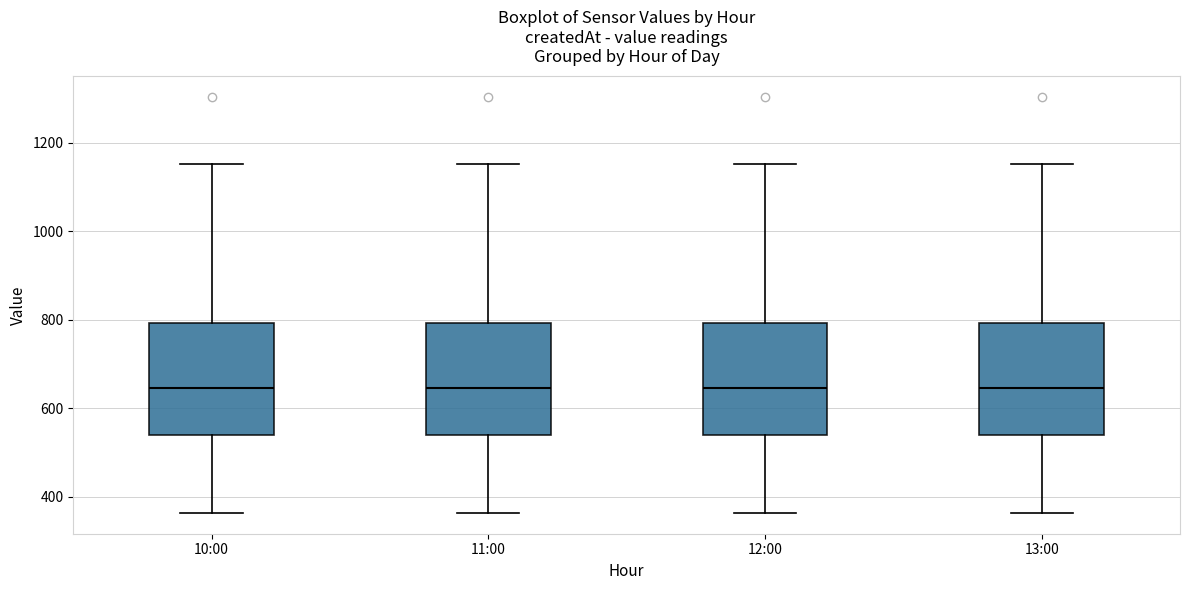

Where is the upper edge of the box for 13:00 on the y-axis? The values are not printed on the chart, so give them approximately, as read against the axis.

800